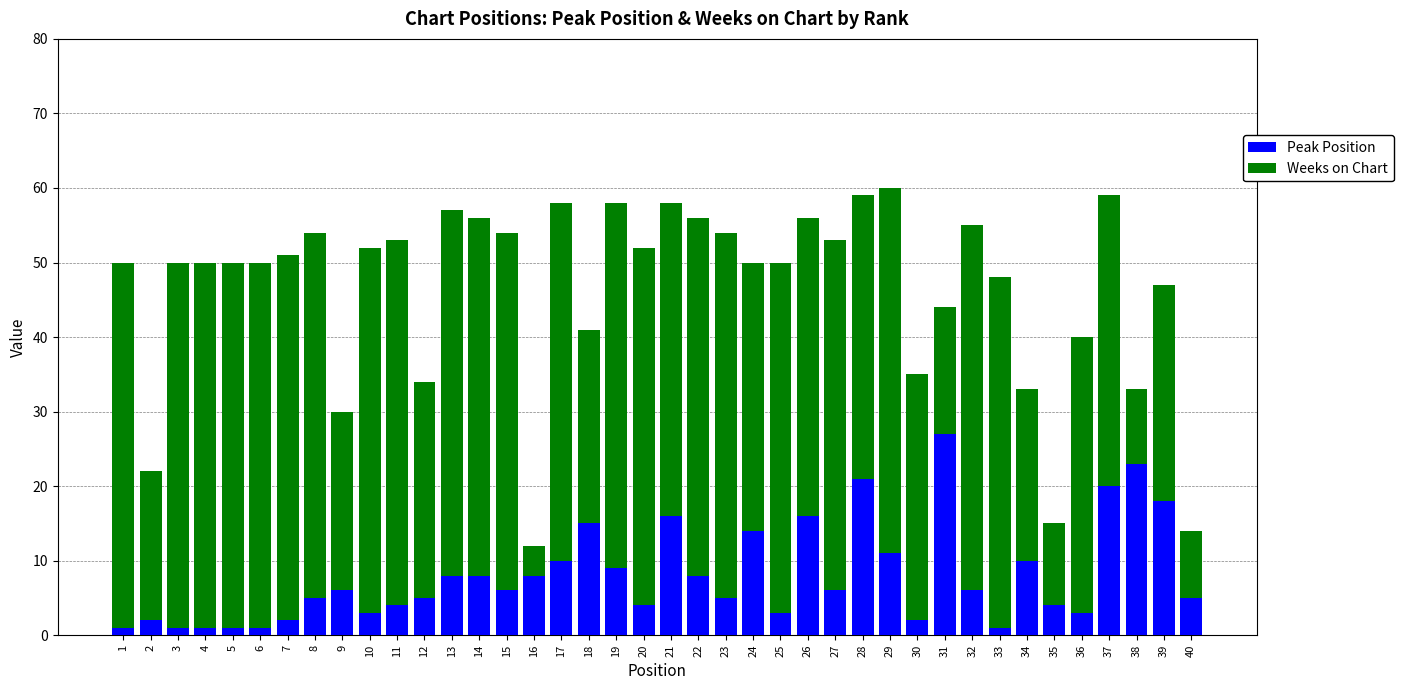

Which category has the highest value in the Peak Position series?

31